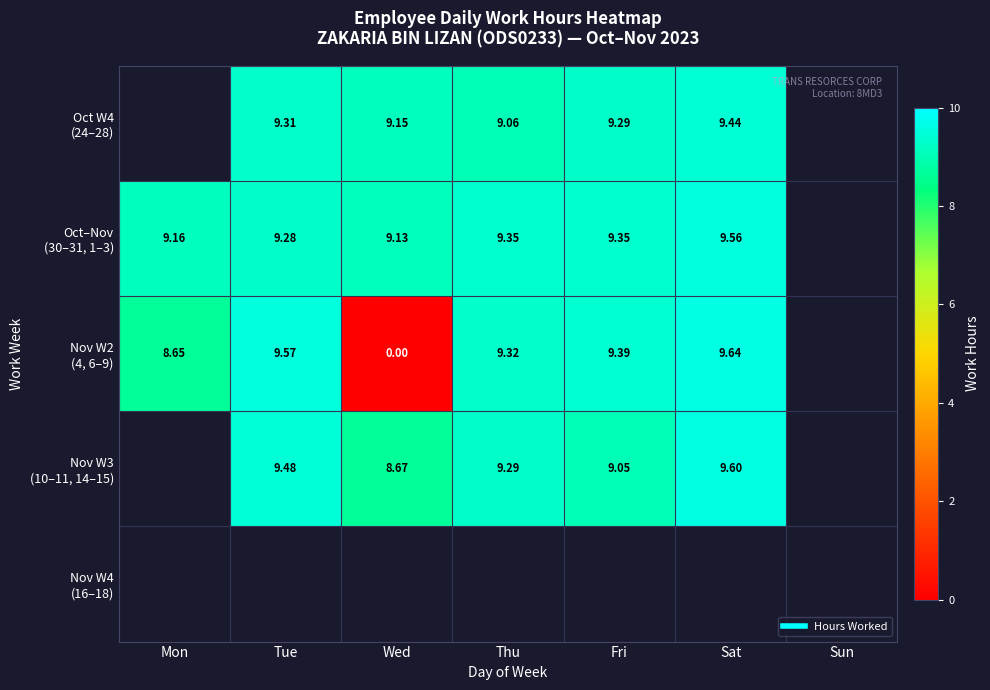

How many values in the Nov W2 (4, 6–9) series exceed 9?

4